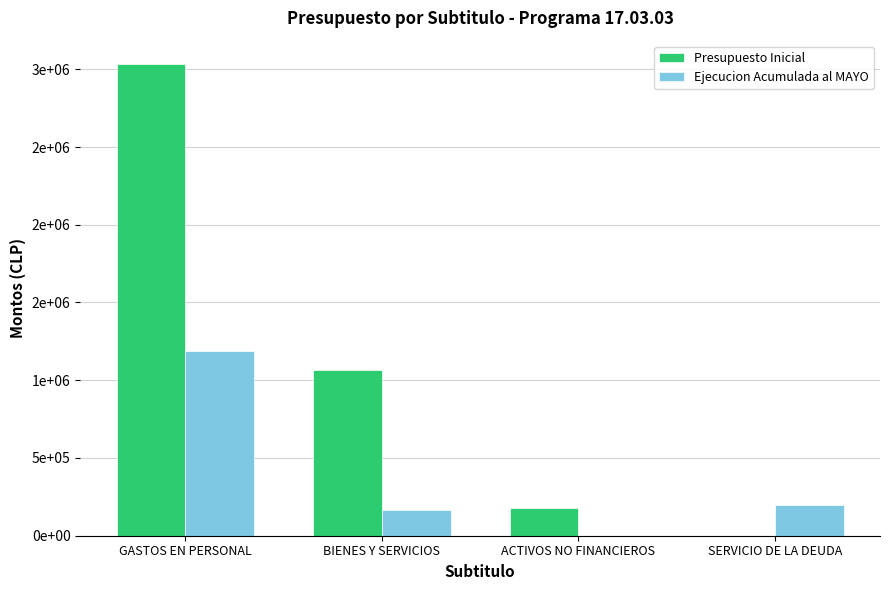

Are the bars horizontal?

No